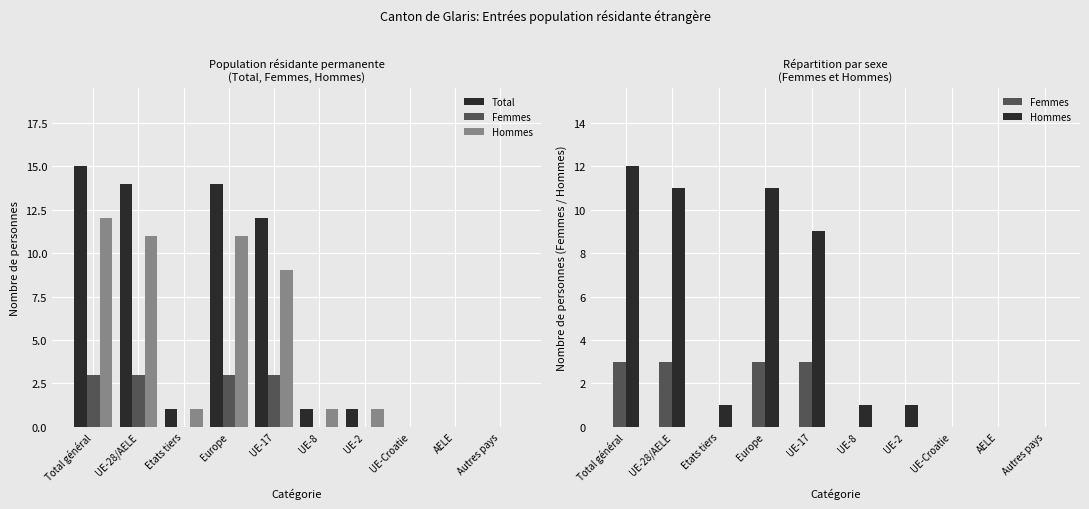

Between Europe and UE-17, which series saw the biggest shift?

Total